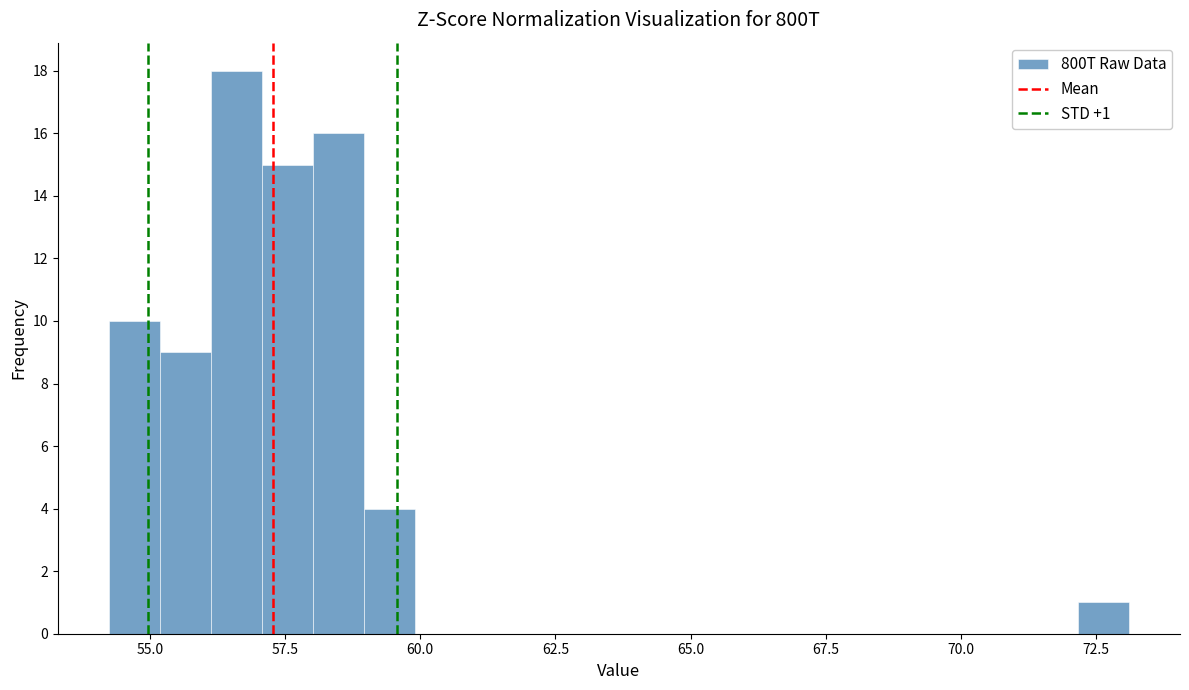

Read against the x-axis, roughly where is the centre of the tallest bar?

56.5